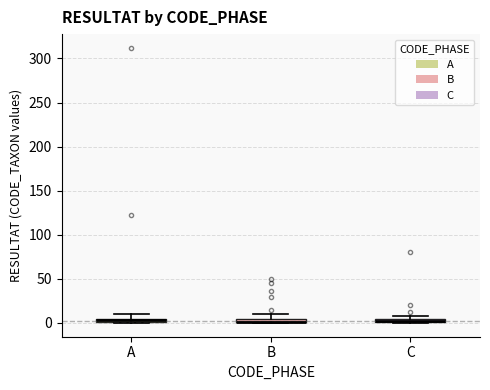

Where is the upper edge of the box for A on the y-axis? The values are not printed on the chart, so give them approximately, as read against the axis.

5